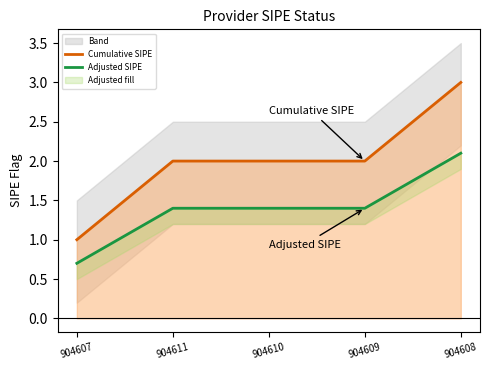

What position from the left is 904610?

3